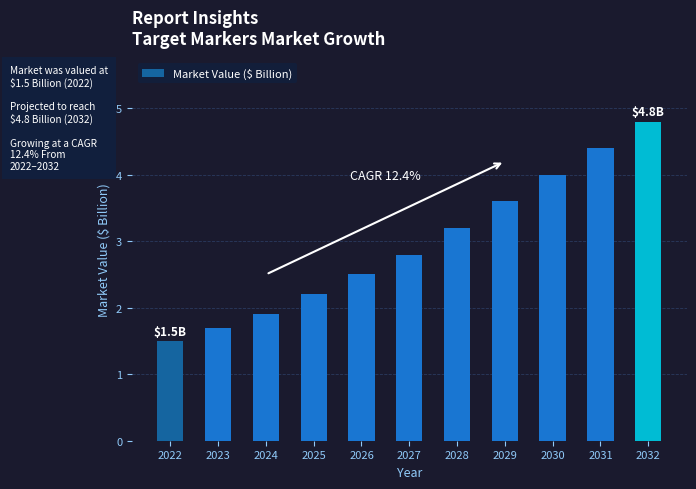

What is the value of the 6th bar from the left?

2.8